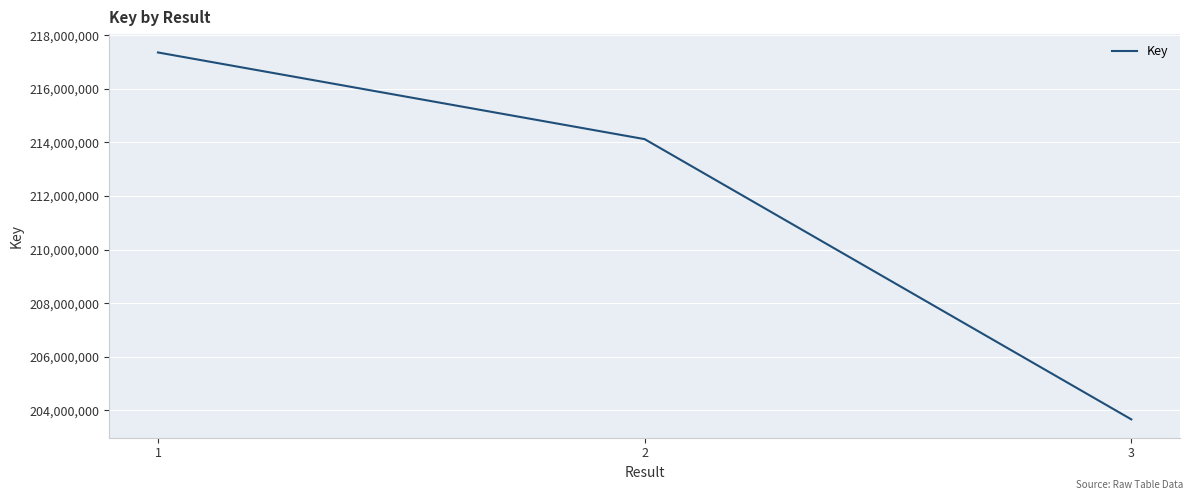

How many series are shown in this chart?

1